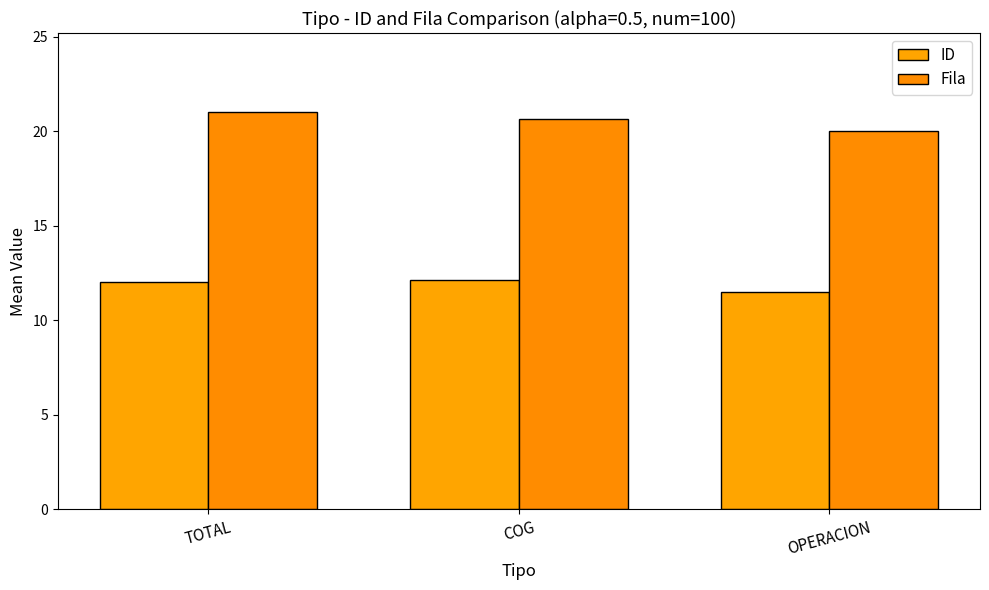

What are all the series names shown in the legend?

ID, Fila